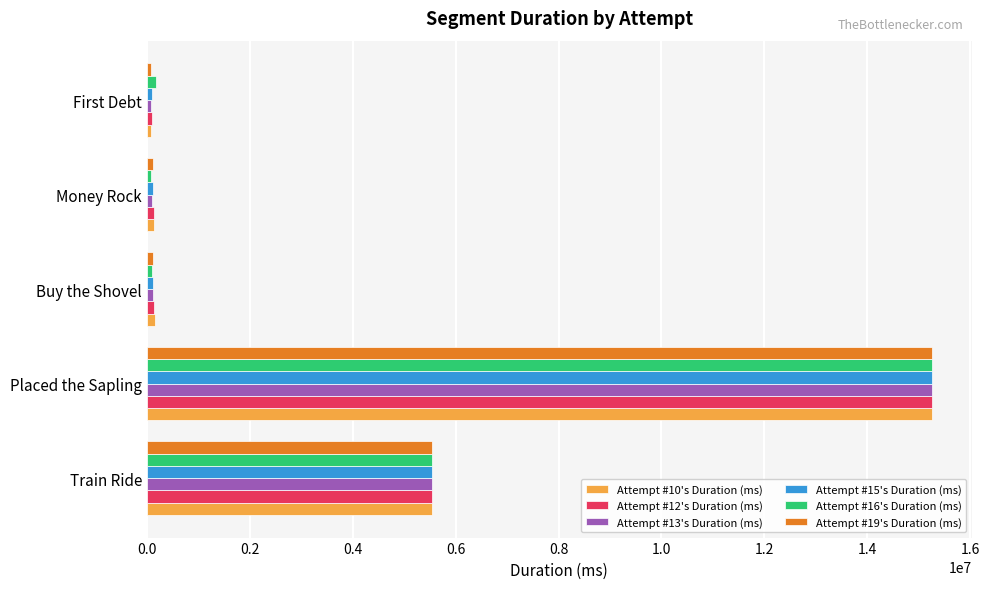

At which label does Attempt #13's Duration (ms) reach its peak?

Placed the Sapling